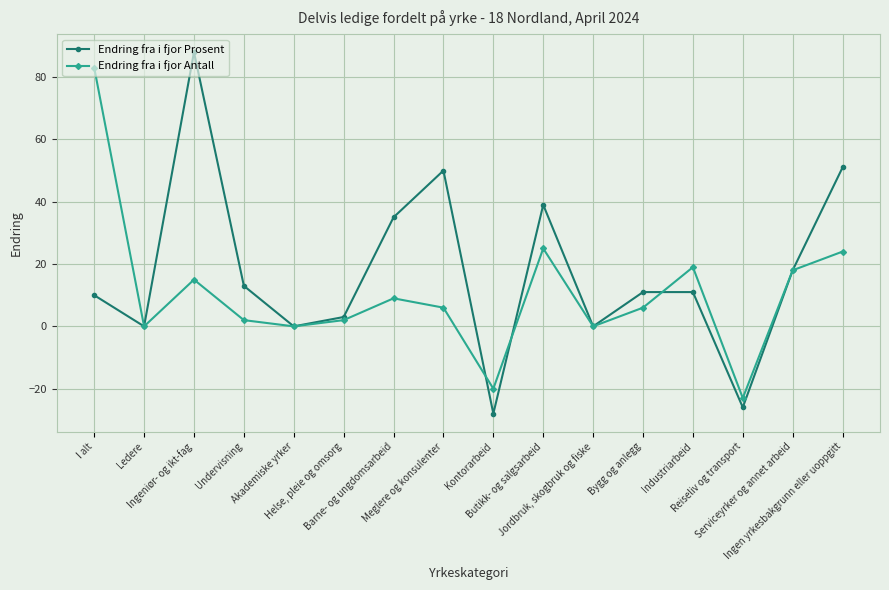

At which category does Endring fra i fjor Antall reach its first local valley?

Ledere